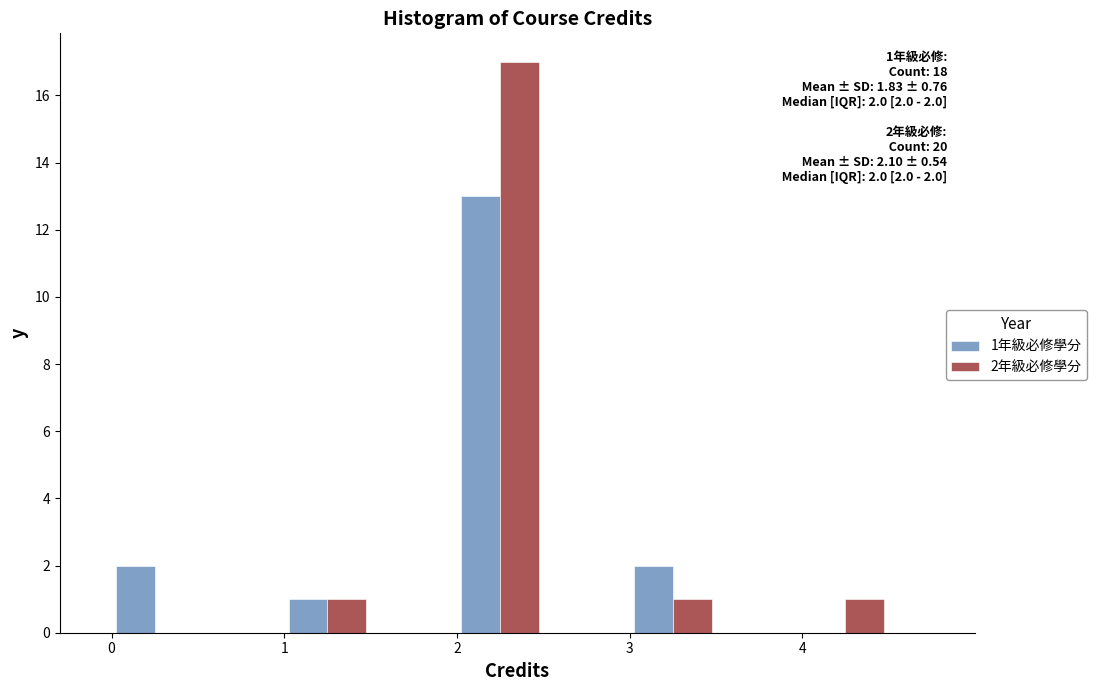

In the 2年級必修學分 series, which range on the x-axis has the tallest bar?

2.0 to 2.5